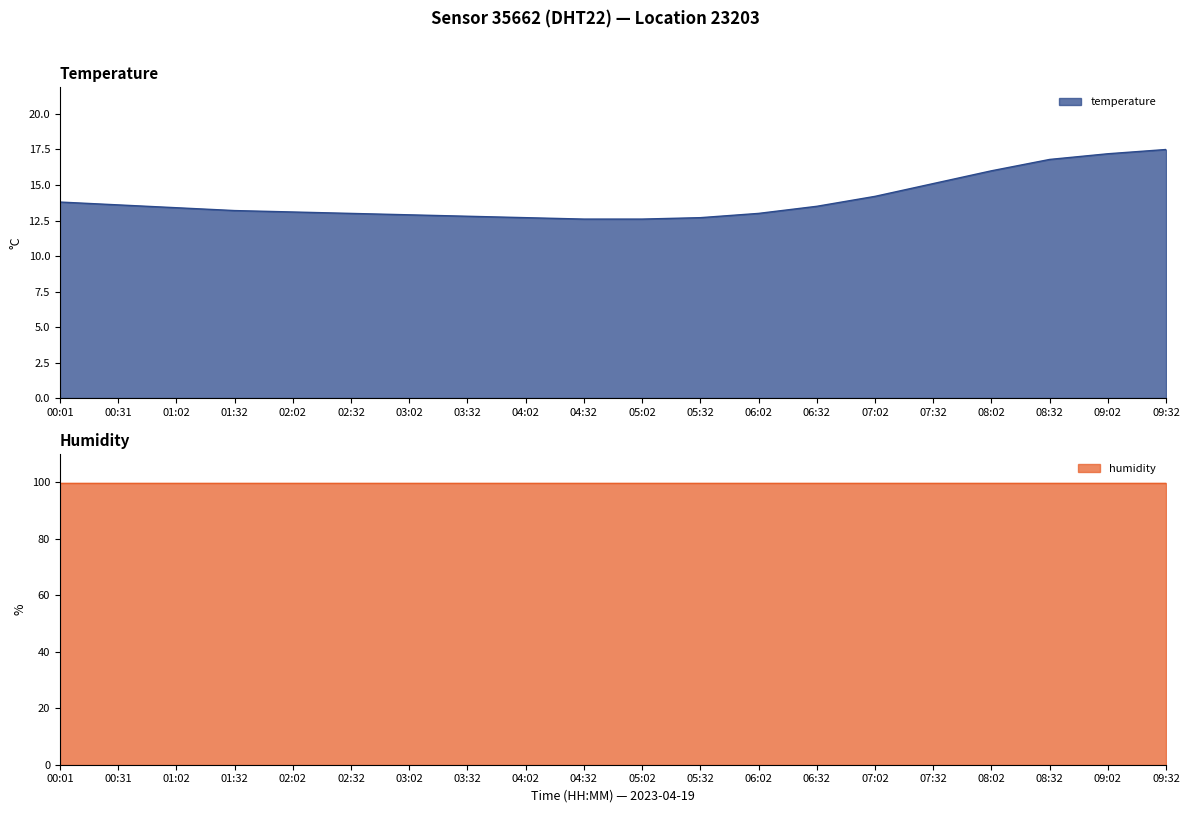

The chart shows a value of 8.8 at 06:02. True or false?

False